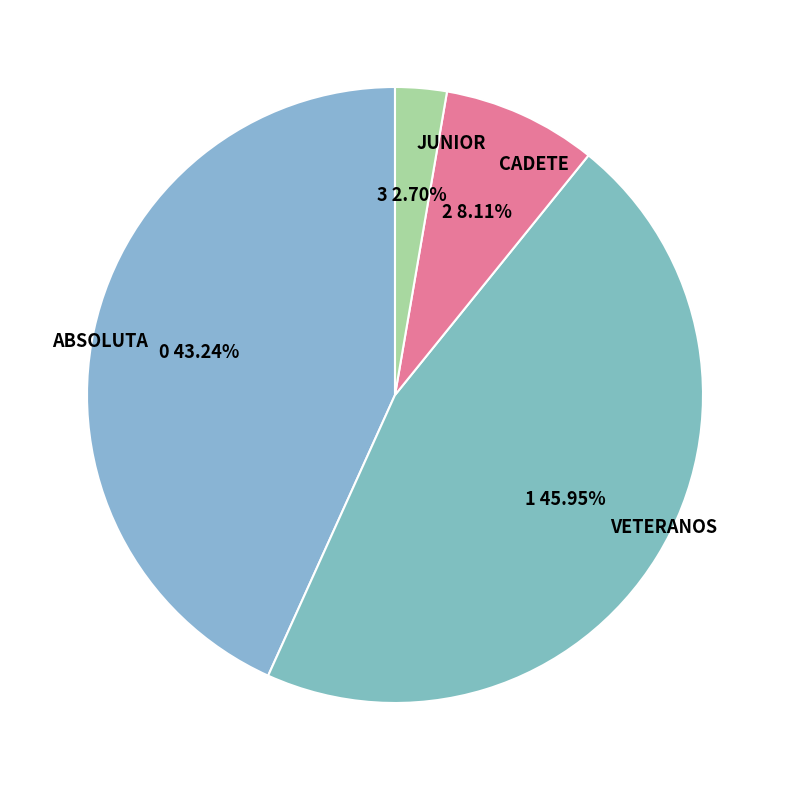

How many slices are in this pie chart?

4